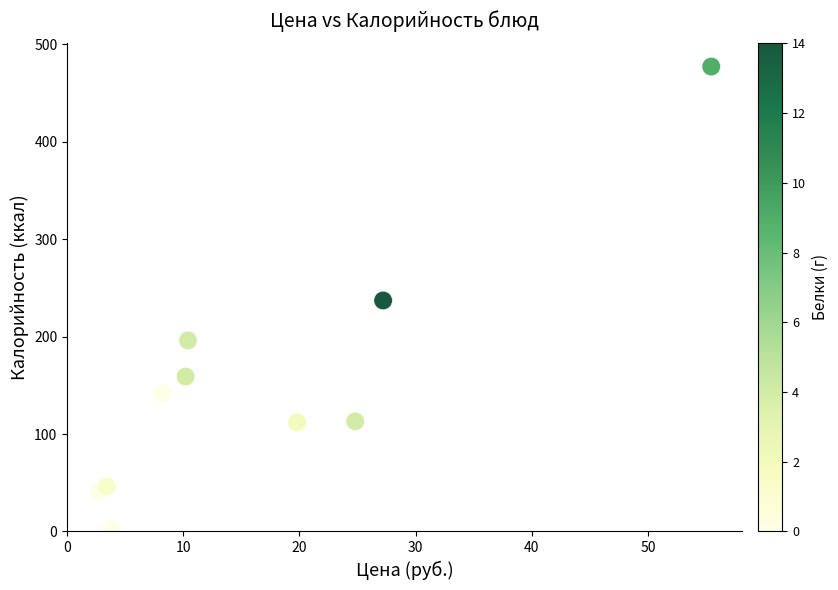

What is the average X value?

16.6